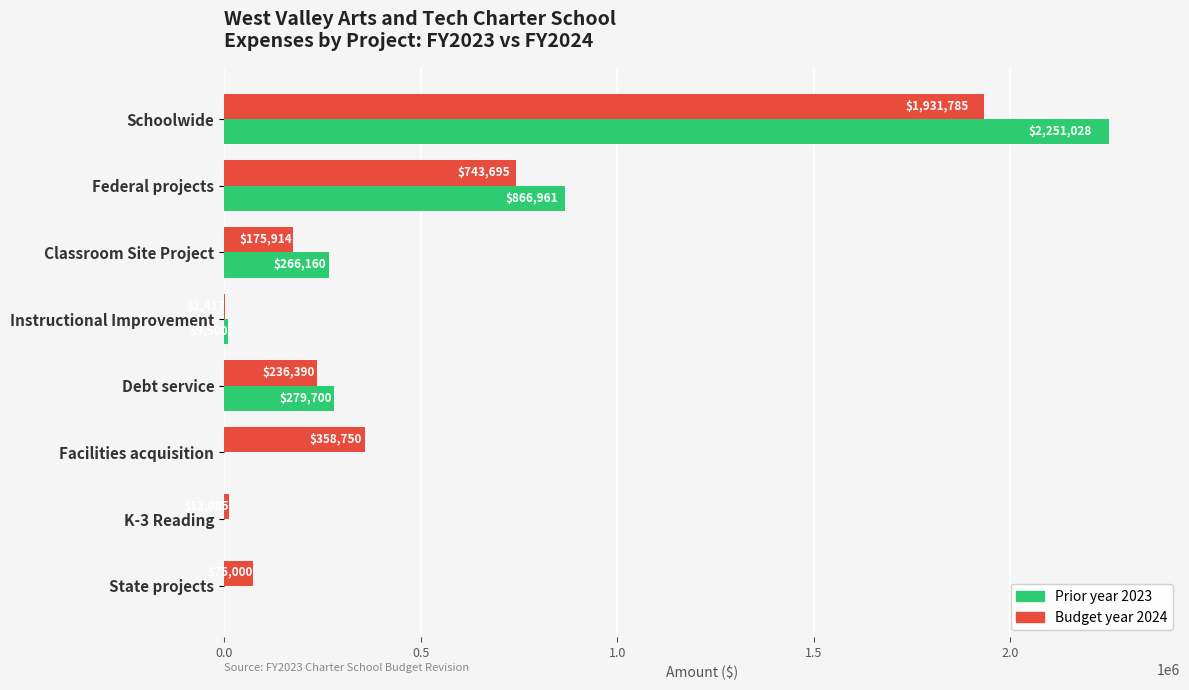

What is the sum of the Budget year 2024 values at Federal projects and State projects?

818695